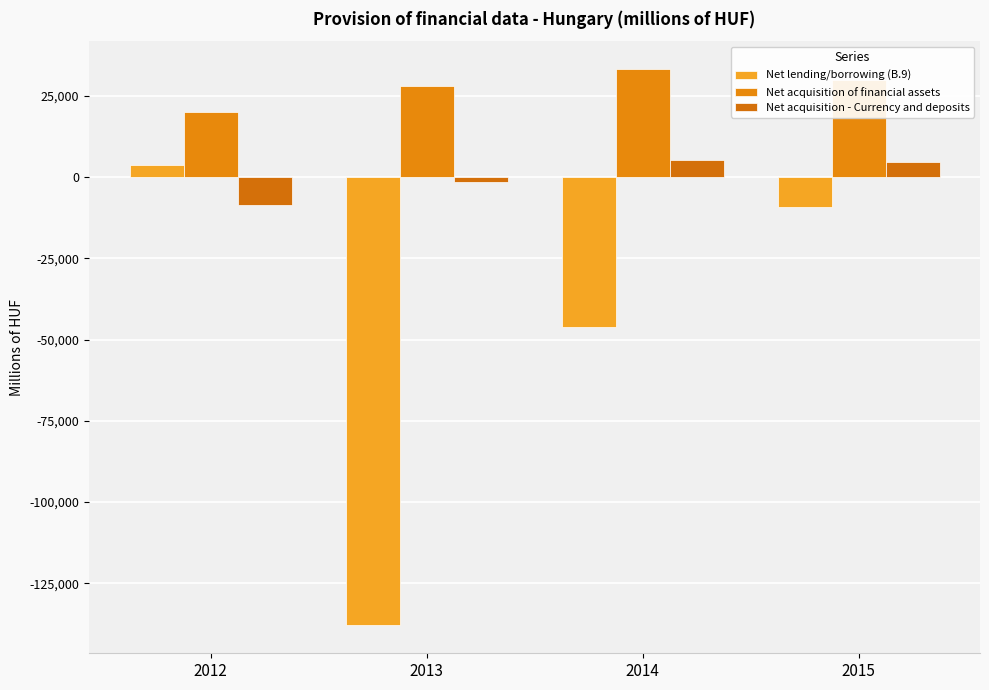

The Net acquisition - Currency and deposits series shows -2844.0 at 2012. True or false?

False